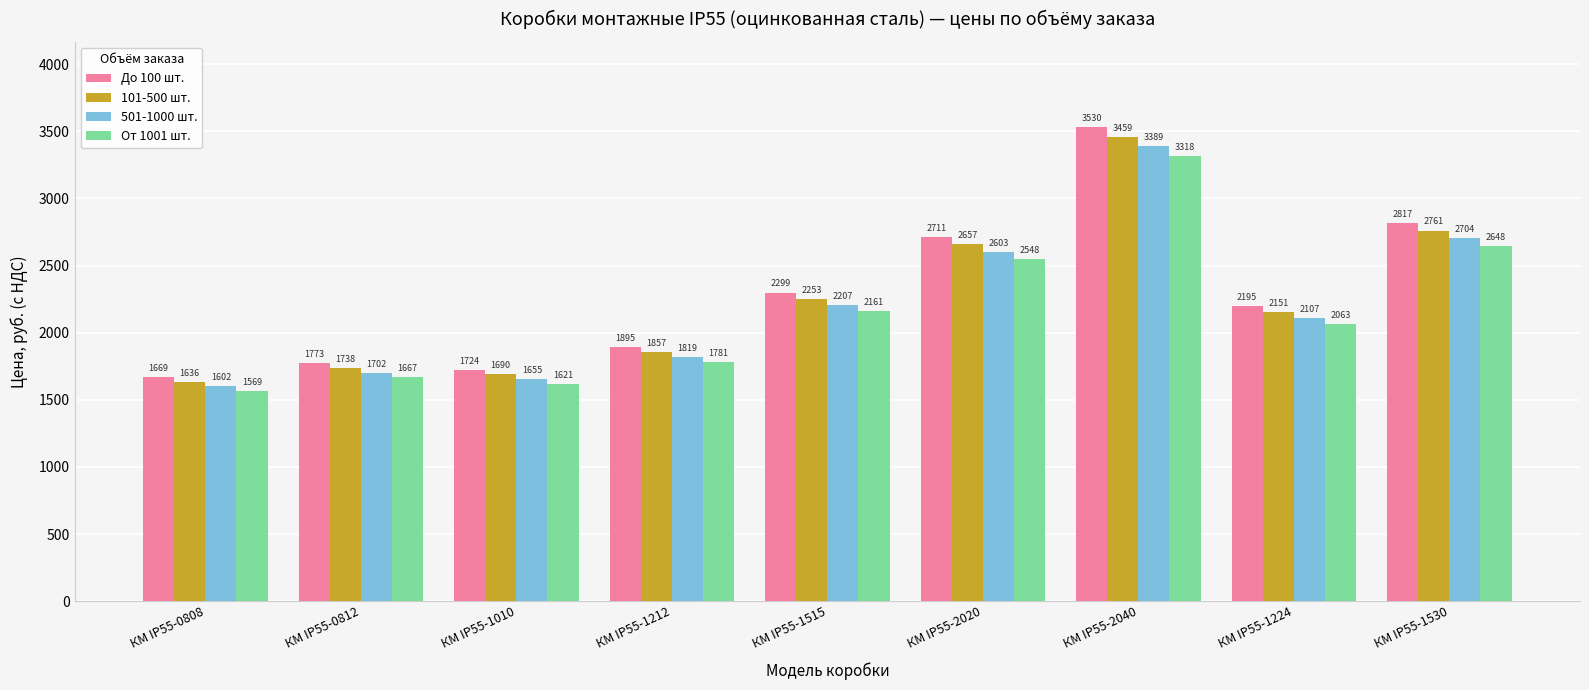

Between КМ IP55-0808 and КМ IP55-1224, which series saw the biggest shift?

До 100 шт.